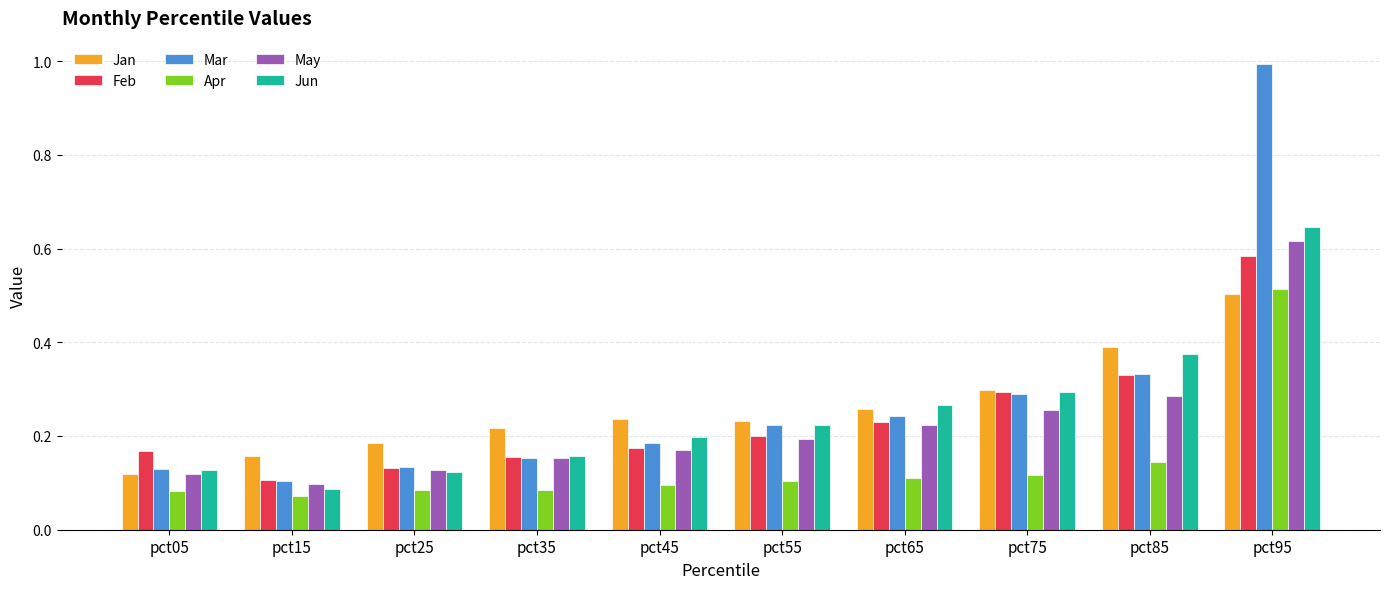

Which series has the largest total across all categories?

Mar